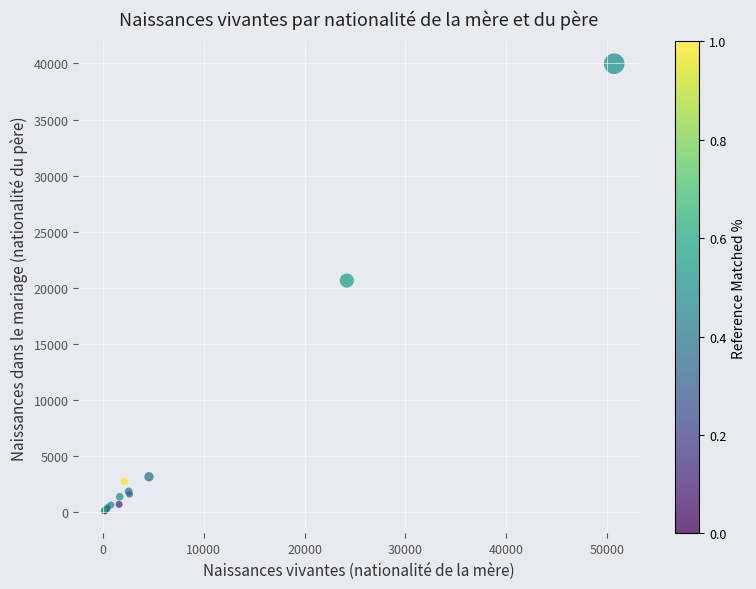

What Y value in the scatter plot is closest to 20013?

20625